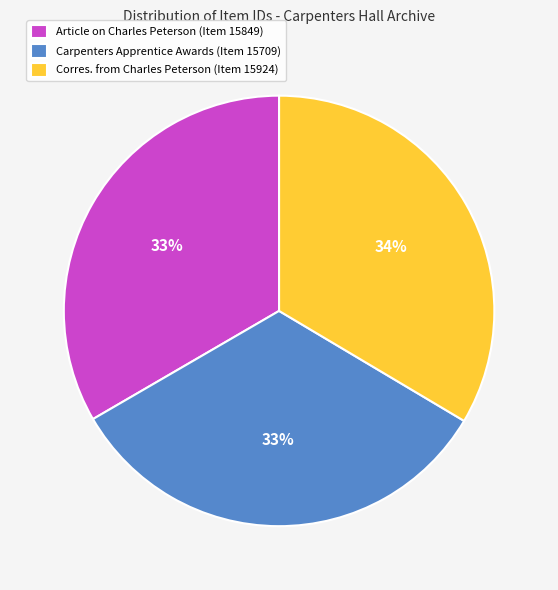

Combined, do Corres. from Charles Peterson (Item 15924) and Carpenters Apprentice Awards (Item 15709) account for over 50%?

Yes